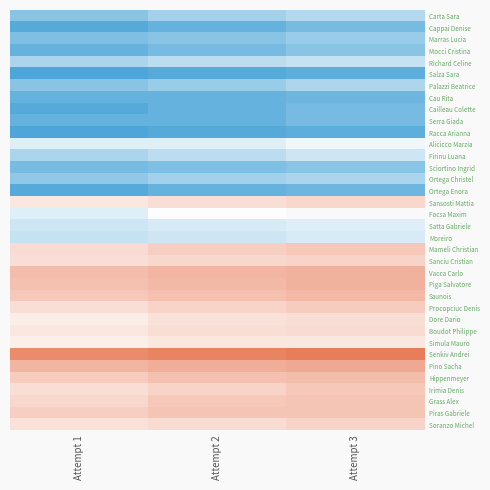

Count the number of categories in the chart.

3